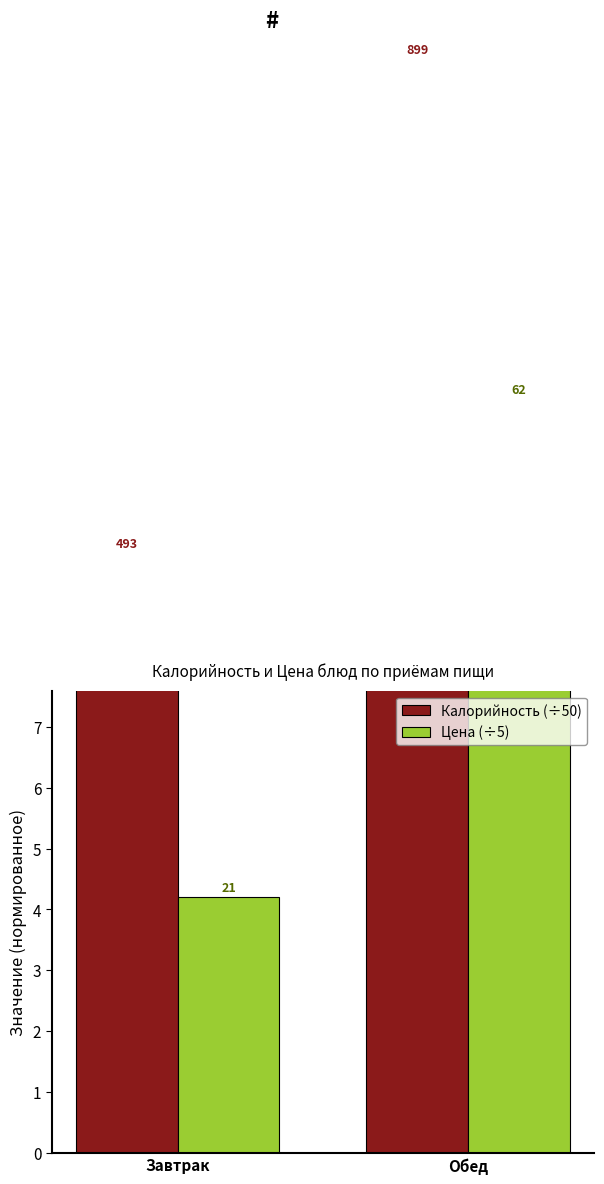

What is the value of the Калорийность (÷50) bar at the 2nd from the left?

18.0